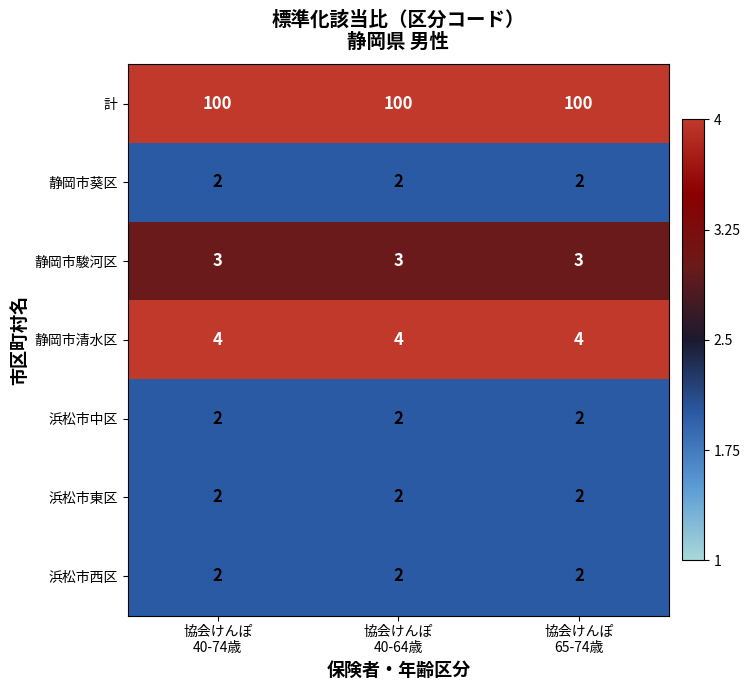

What is the total value across all series at 協会けんぽ
65-74歳?

115